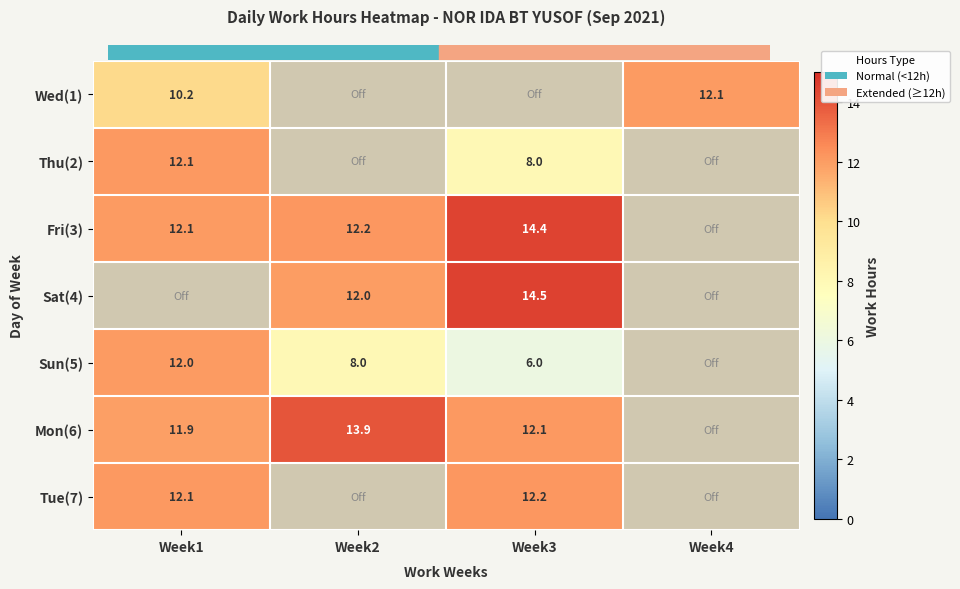

True or false: Sun(5) has a value of 1.9 at Week2.

False